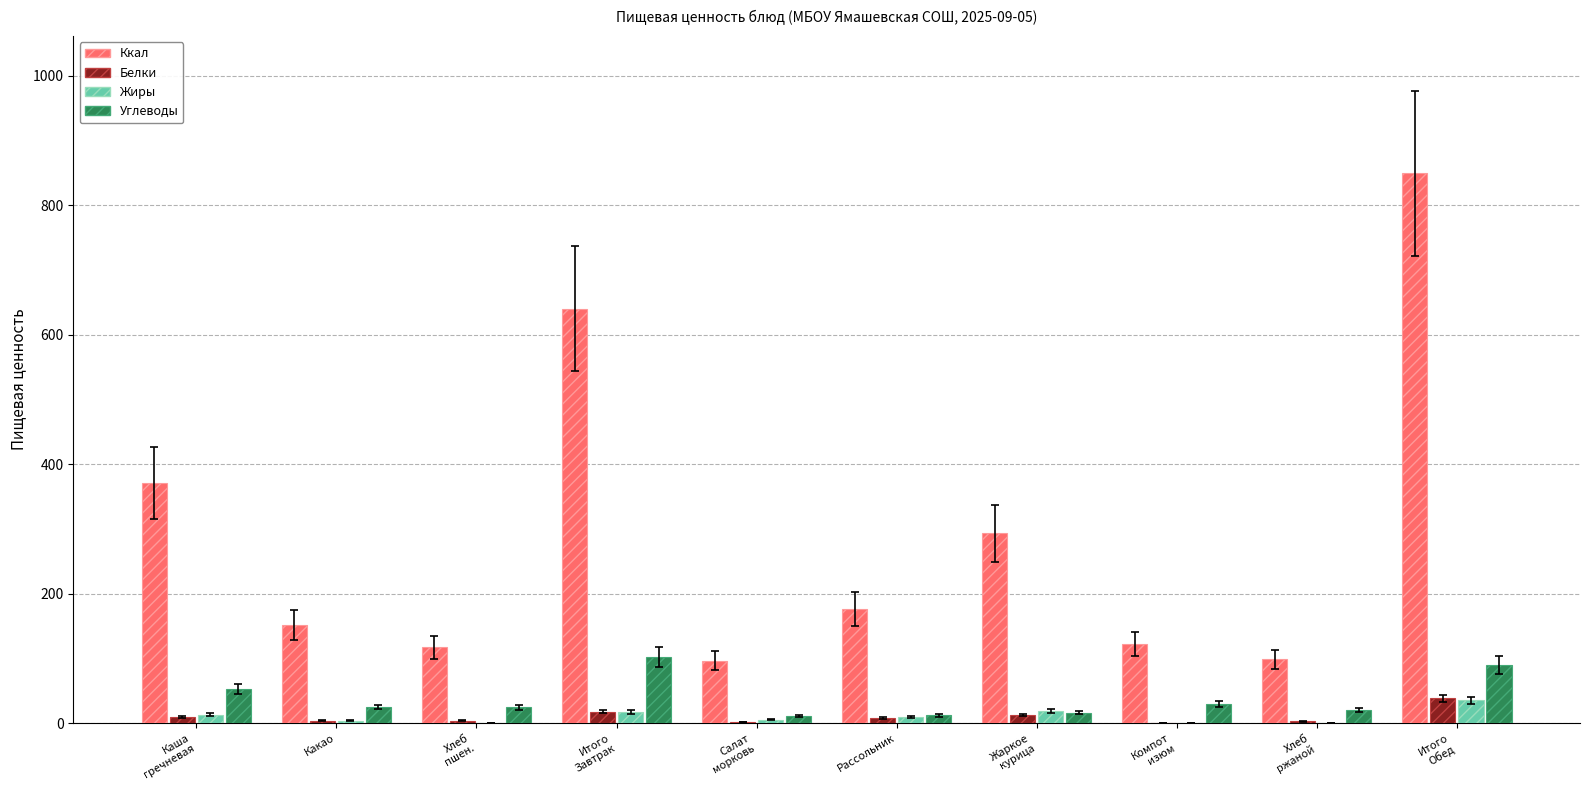

The value of Белки at Итого
Завтрак is 17.9. True or false?

True